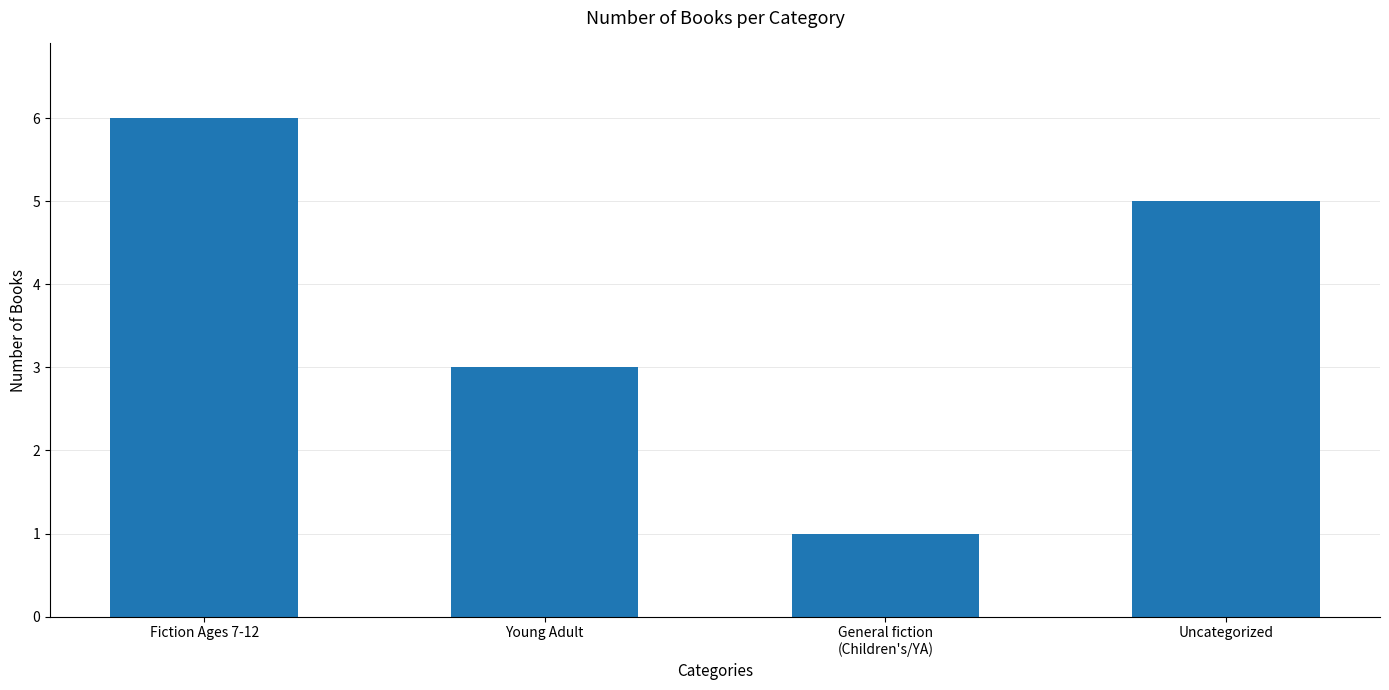

How many values are below 5?

2